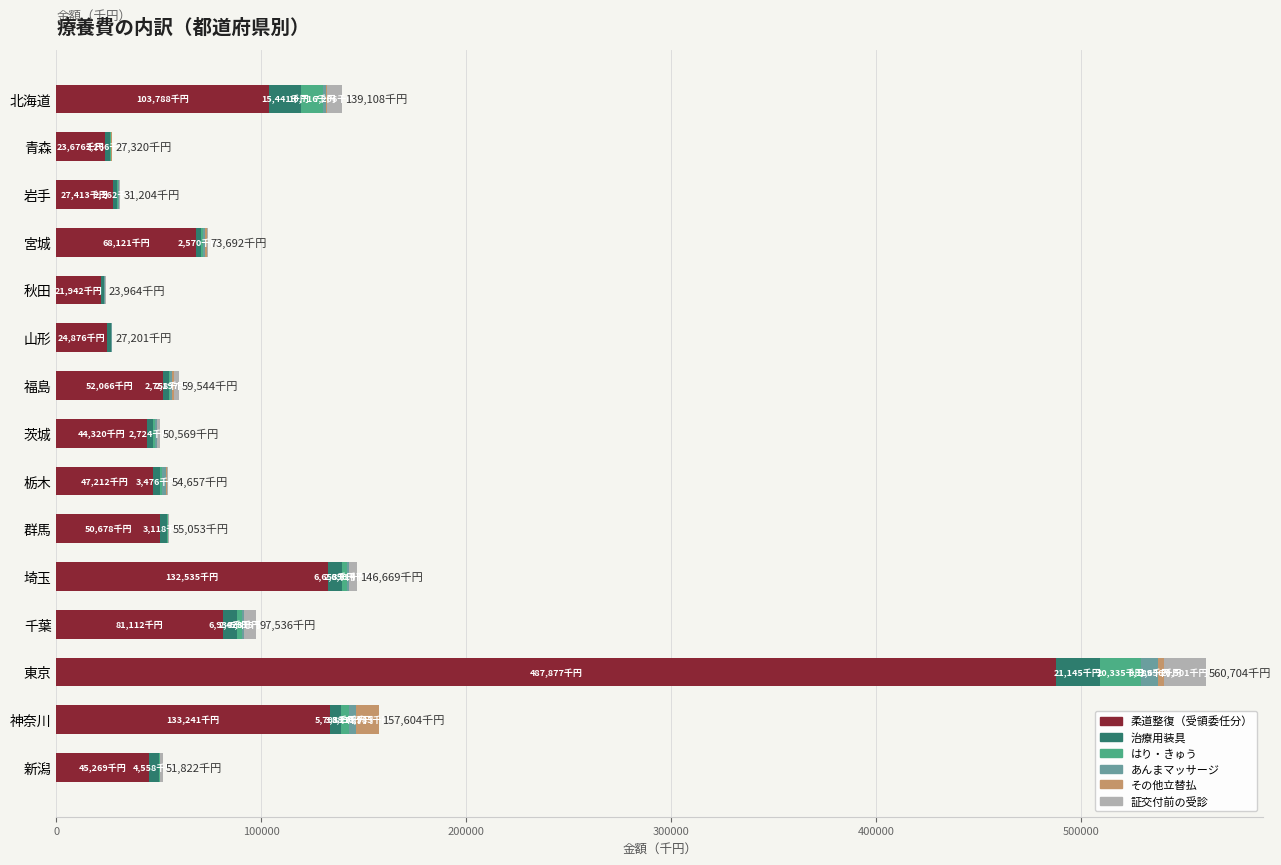

Where is 柔道整復（受領委任分） nearest to the value 254909?

神奈川